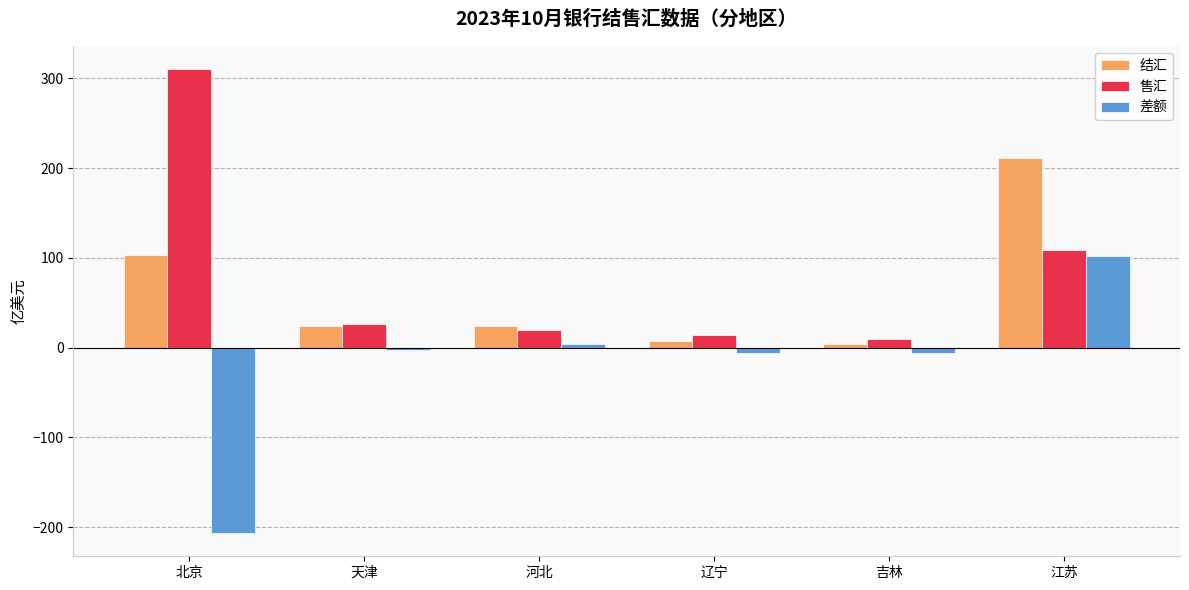

What are all the series names shown in the legend?

结汇, 售汇, 差额